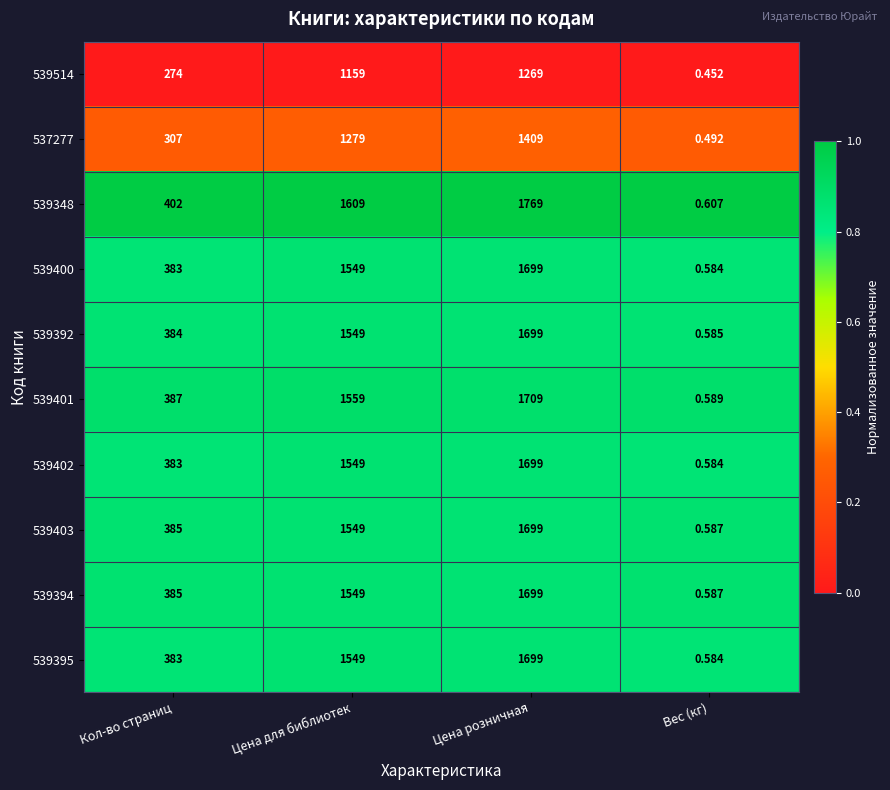

Rank the categories by 539403 value from highest to lowest.

Цена розничная, Цена для библиотек, Кол-во страниц, Вес (кг)